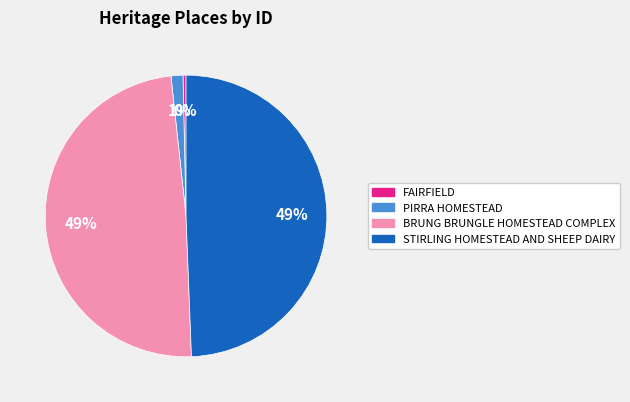

Approximately how many times larger is the value at BRUNG BRUNGLE HOMESTEAD COMPLEX compared to STIRLING HOMESTEAD AND SHEEP DAIRY?

1.0